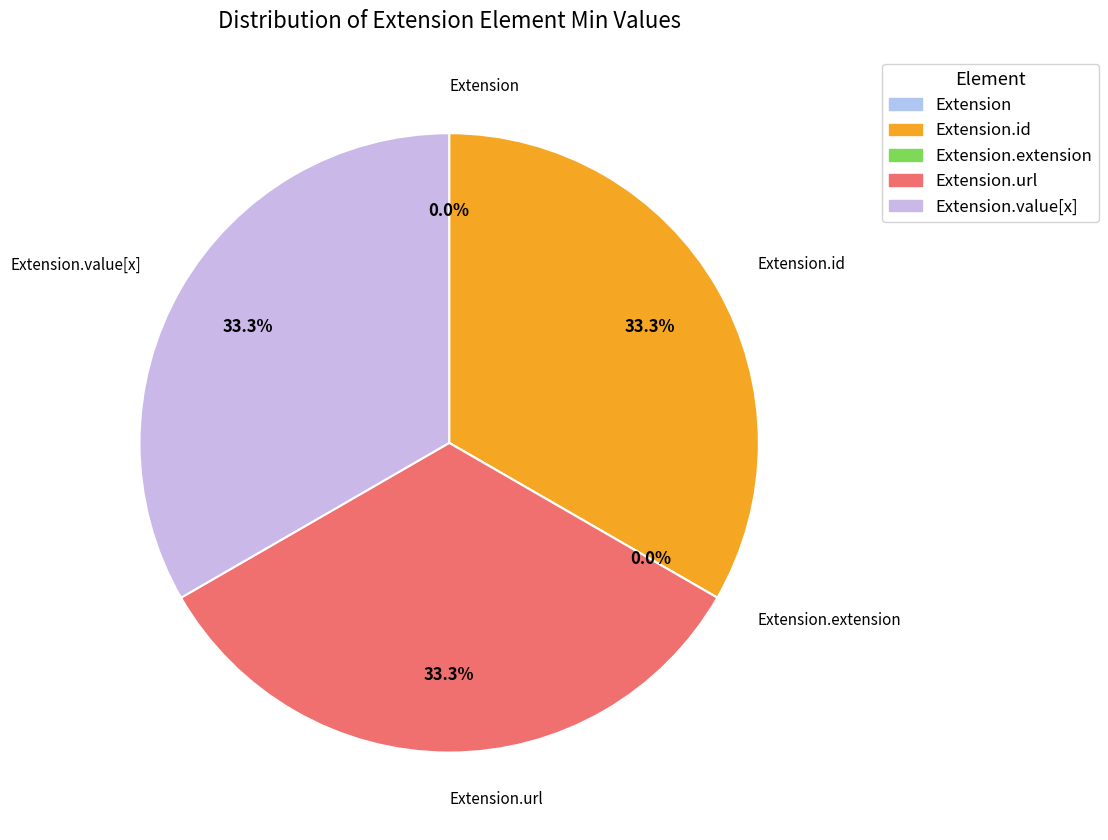

Count the number of slices in the pie.

5